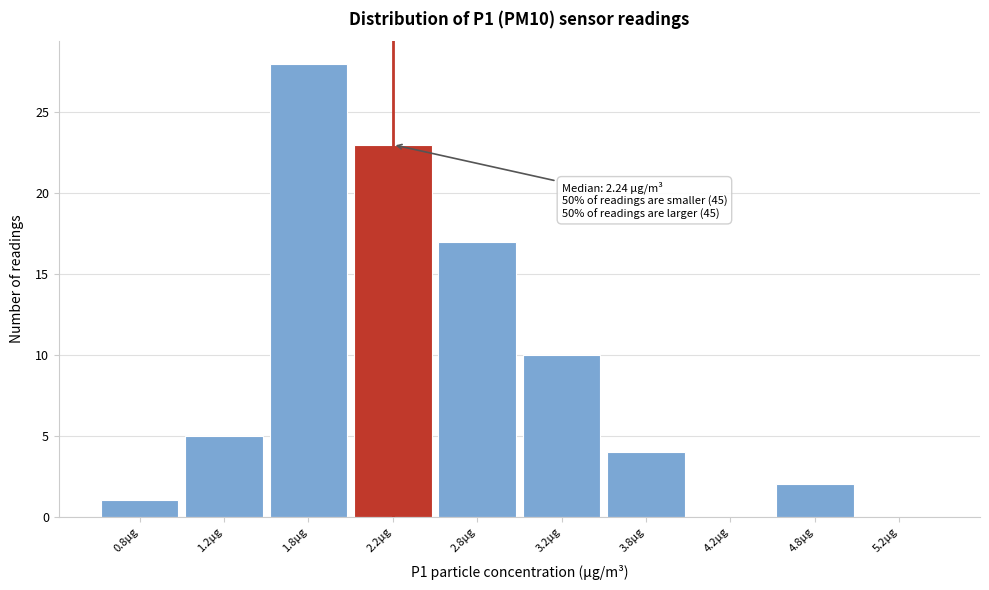

Which range on the x-axis has the tallest bar?

1.5 to 2.0